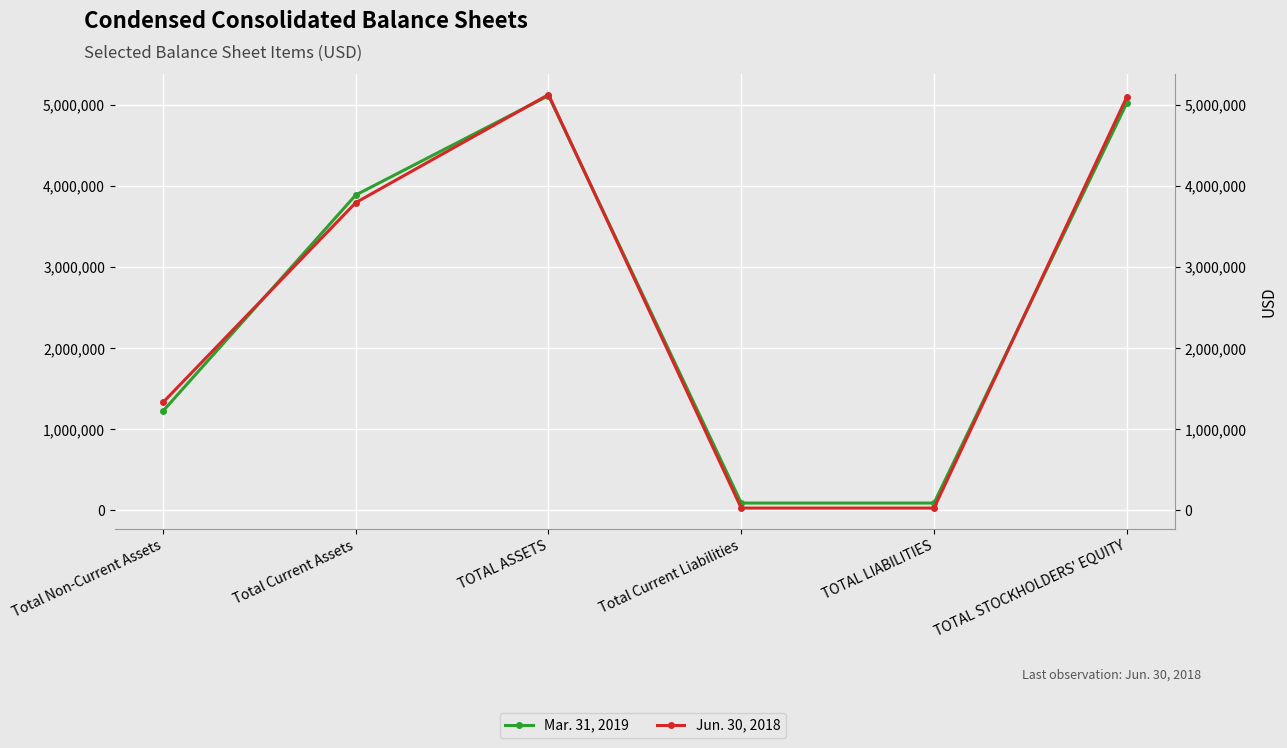

How many intersections are there between Jun. 30, 2018 and Mar. 31, 2019?

4